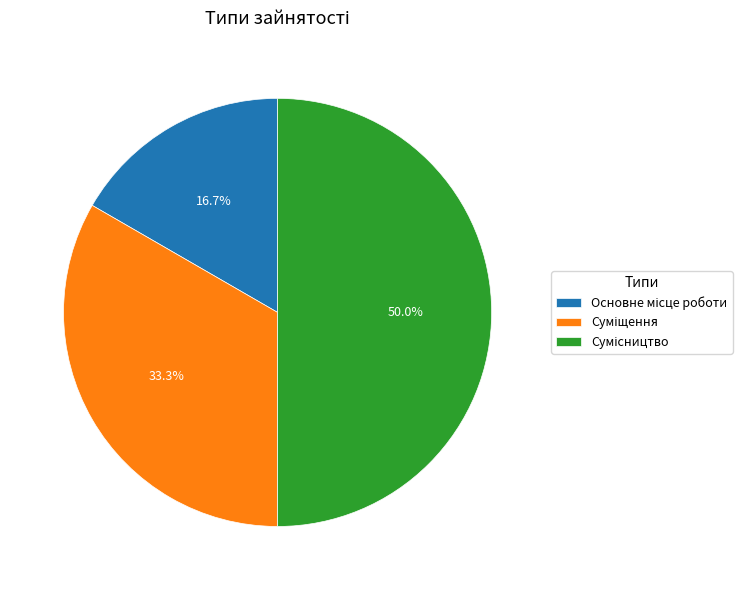

Is it true that Основне місце роботи is 29% of the pie?

False